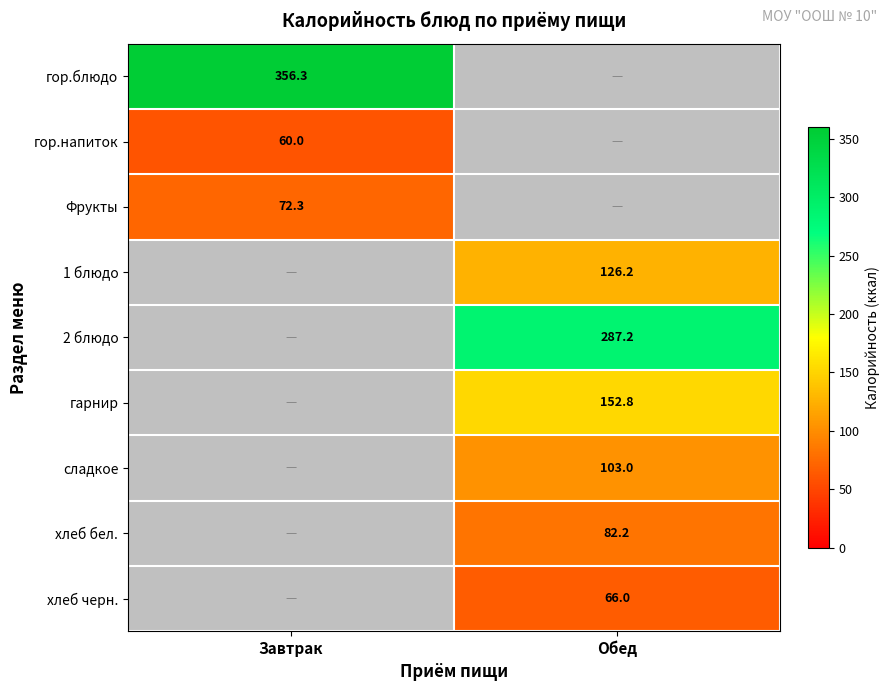

Is the value of гор.напиток at Завтрак greater than the value of 1 блюдо at Обед?

No